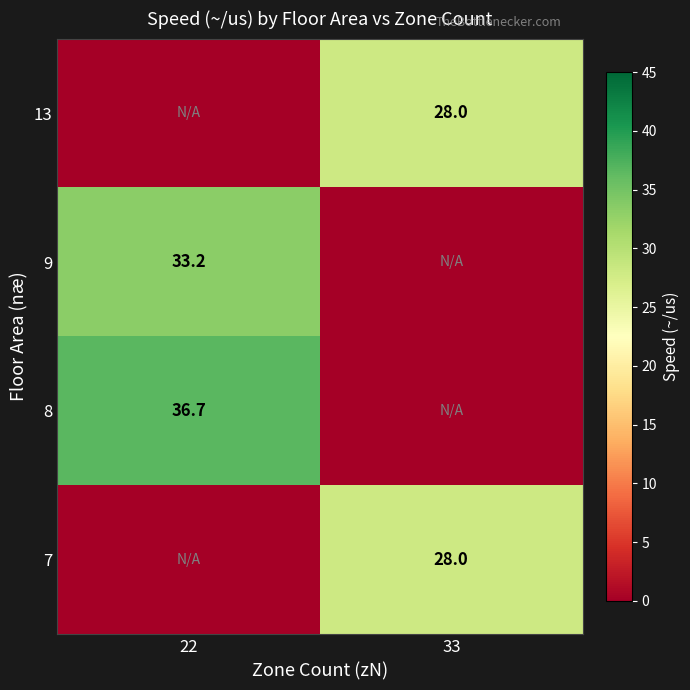

Is it true that 8 equals 58.5 at 22?

False